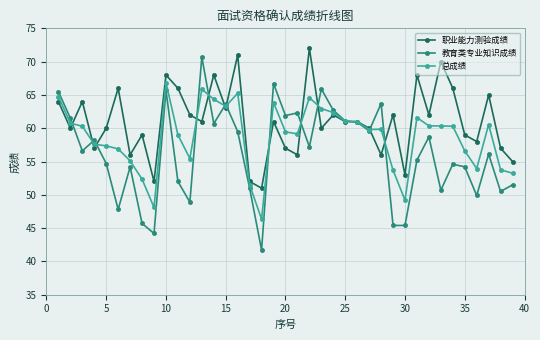

Count the number of data series in this chart.

3